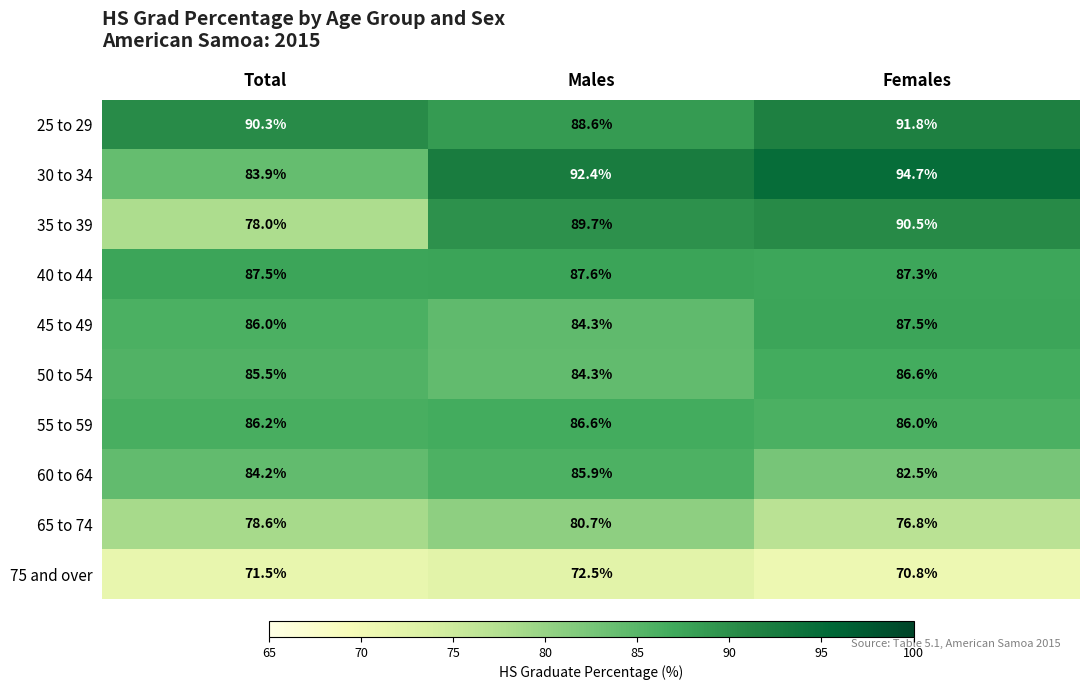

Is it true that 50 to 54 equals 85.5 at Total?

True